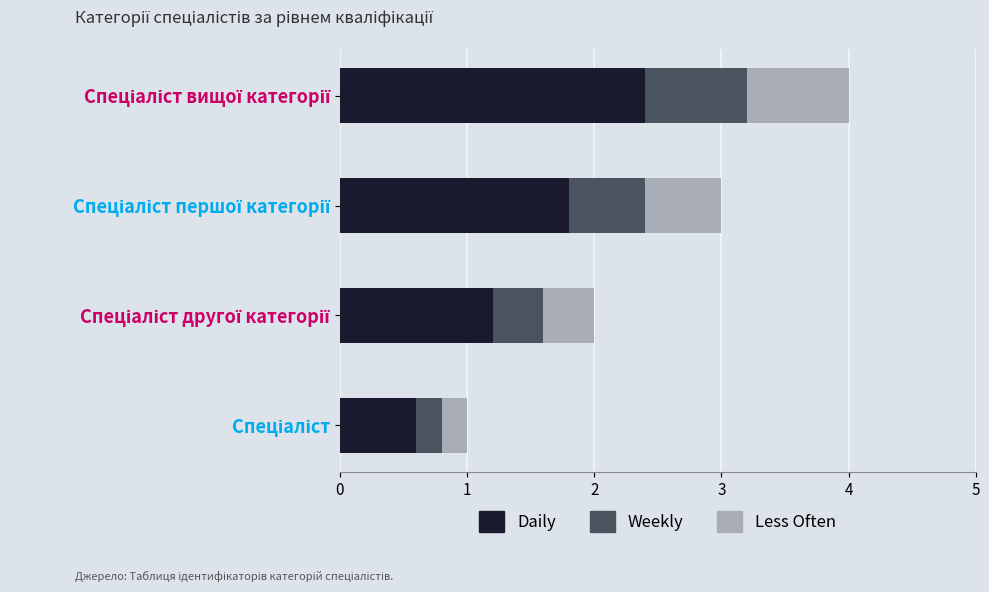

What is the average value of the Daily series?

1.5